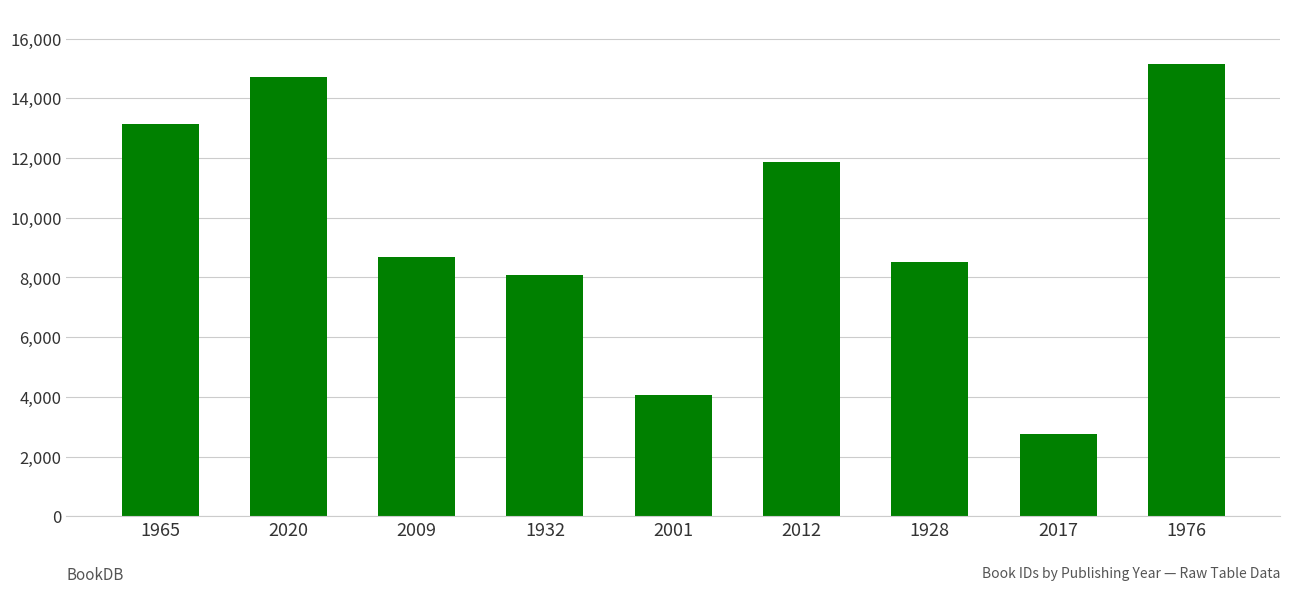

Does the chart contain any negative values?

No